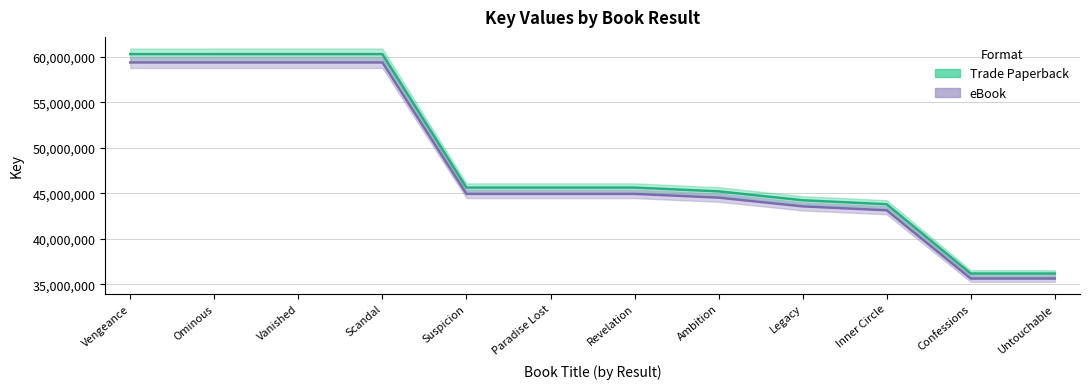

Which category has the highest value in the Trade Paperback series?

Vengeance